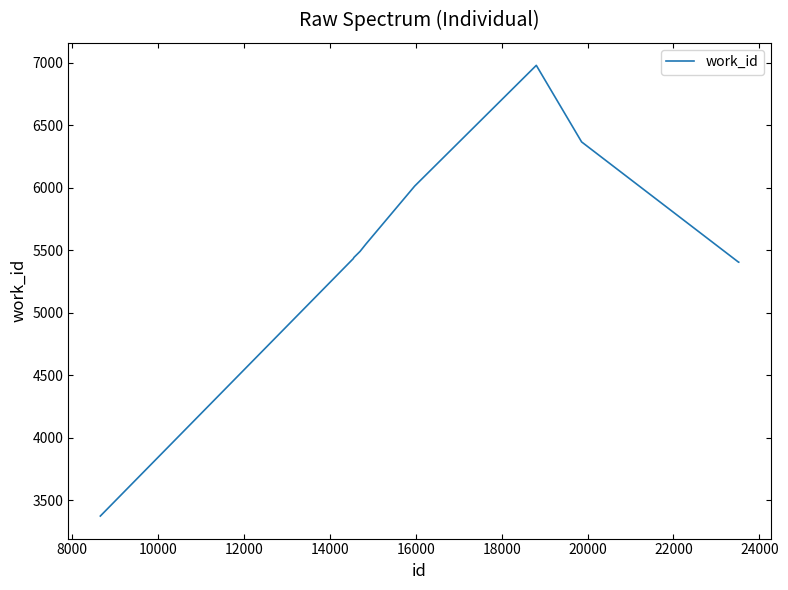

What is the maximum value shown in the chart?

6978